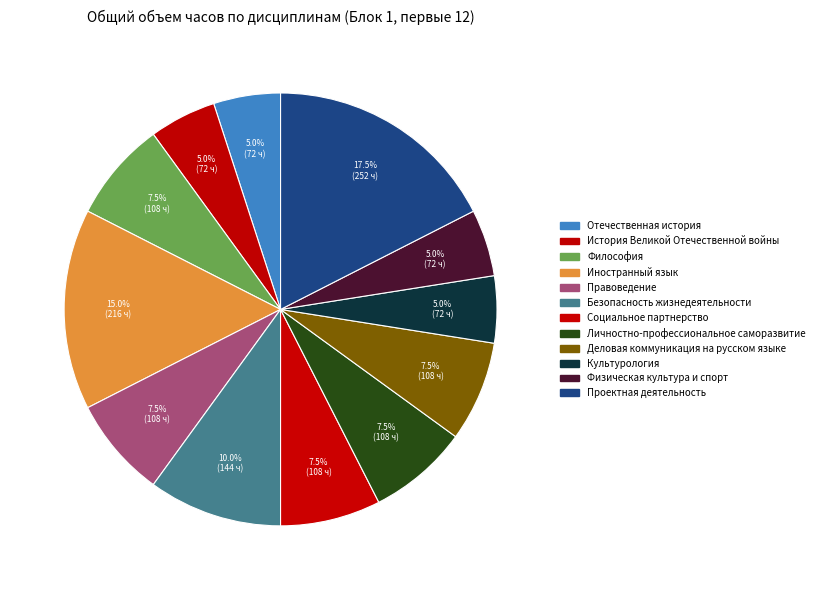

To the nearest percent, what is the combined percentage of Правоведение and Деловая коммуникация на русском языке?

15%